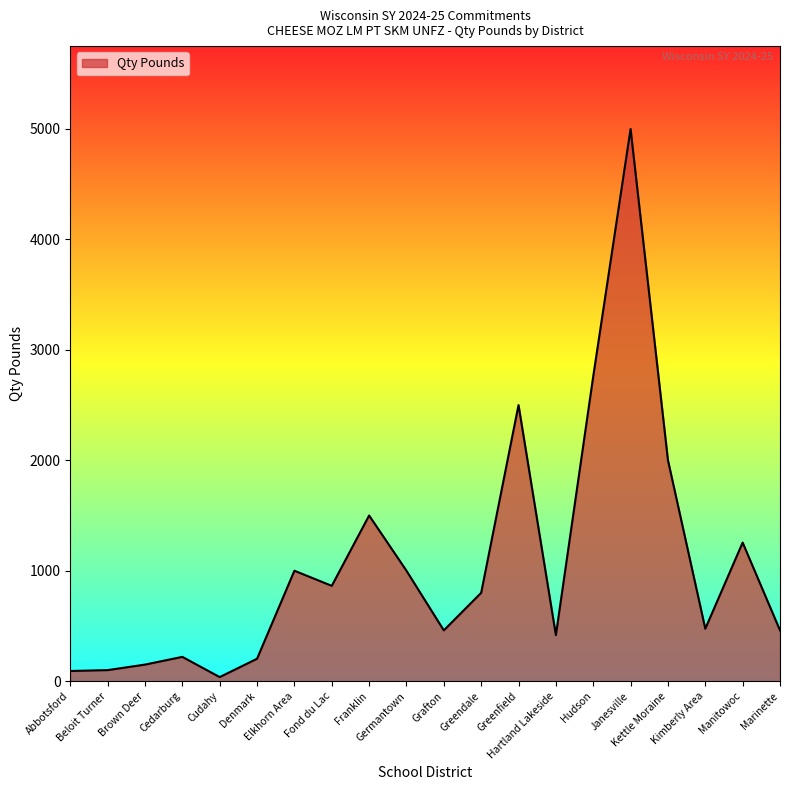

At which label is the value closest to 2518?

Greenfield